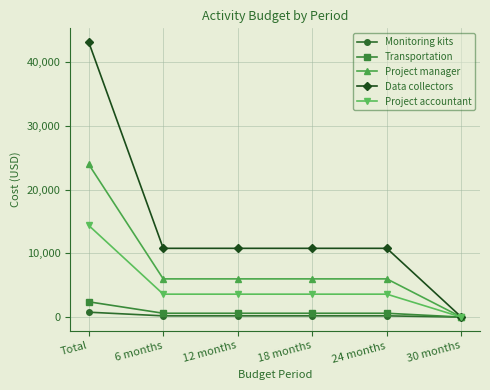

Reading left to right, what are all the values shown in this chart?

Monitoring kits: 768	192	192	192	192	0
Transportation: 2400	600	600	600	600	0
Project manager: 24000	6000	6000	6000	6000	0
Data collectors: 43200	10800	10800	10800	10800	0
Project accountant: 14400	3600	3600	3600	3600	0